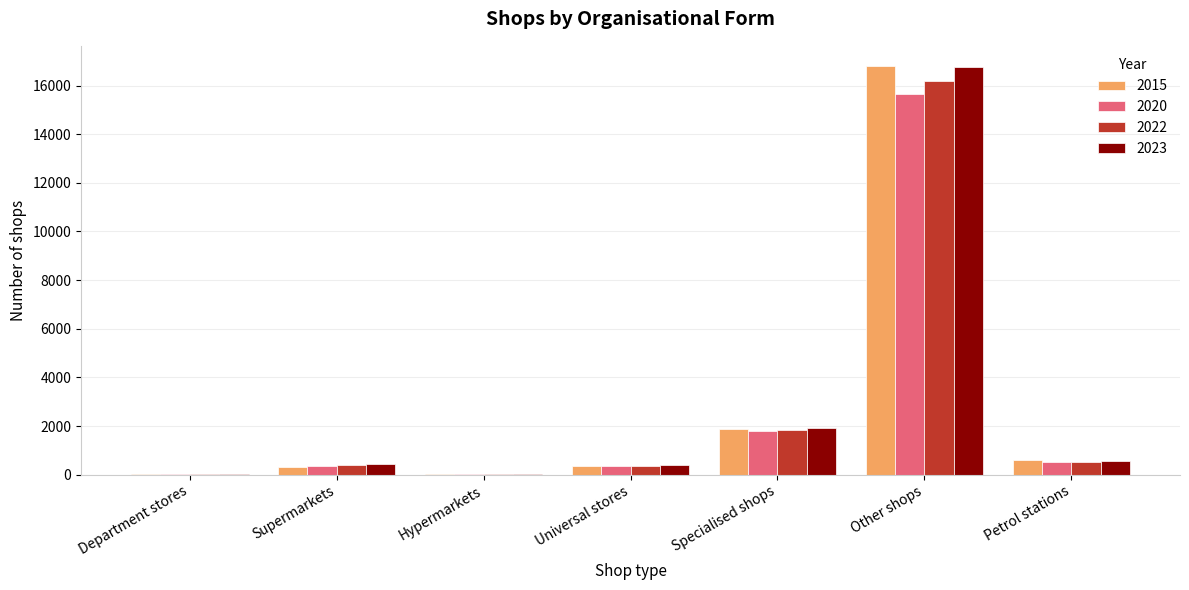

Which label corresponds to the largest value in the chart?

Other shops